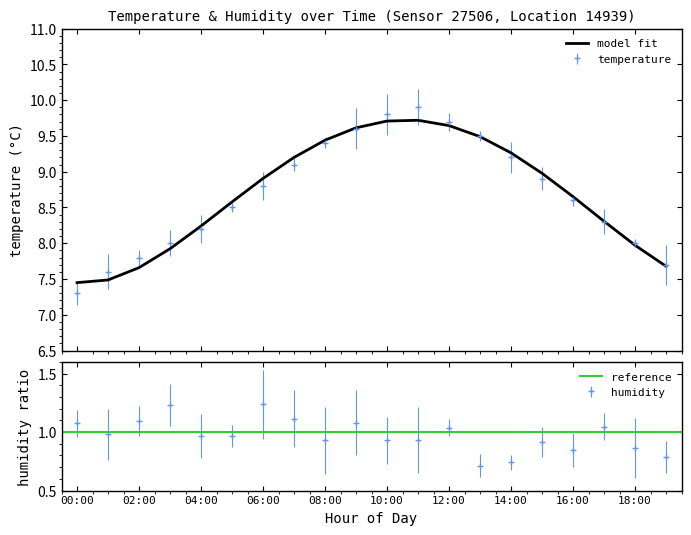

How many data points are above 8?

14